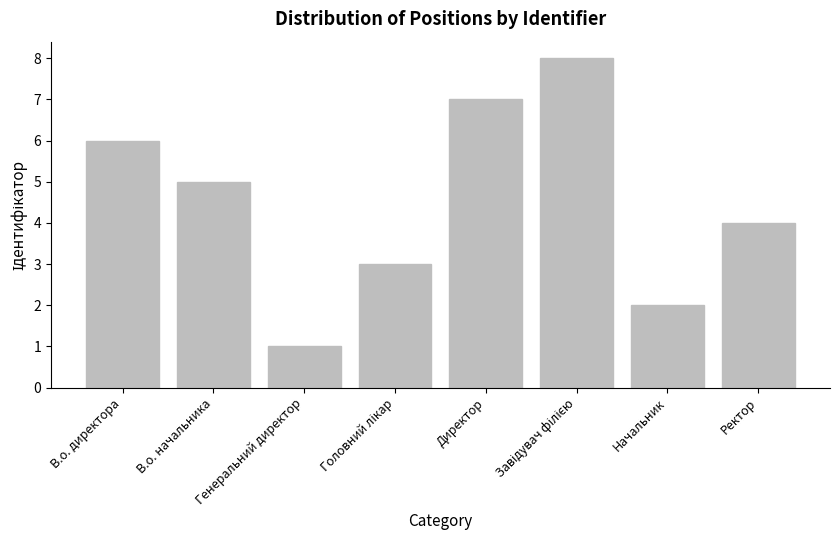

Does the chart contain any negative values?

No